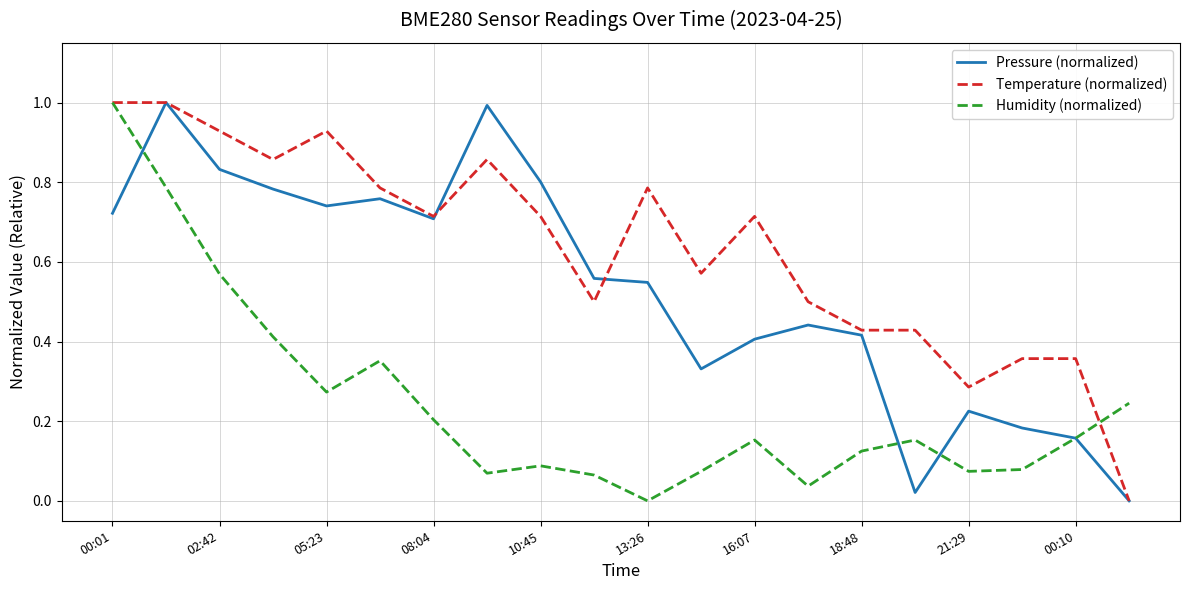

List the series in order of their overall mean, lowest first.

Humidity (normalized), Pressure (normalized), Temperature (normalized)